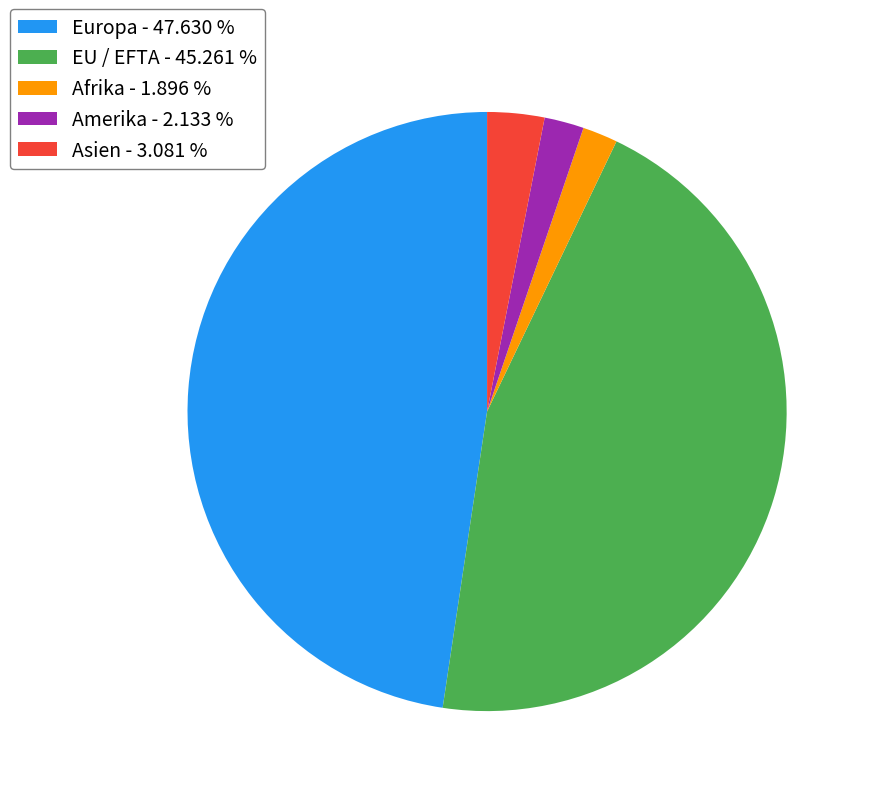

Do Amerika - 2.133 % and Europa - 47.630 % together represent more than half of the pie?

No